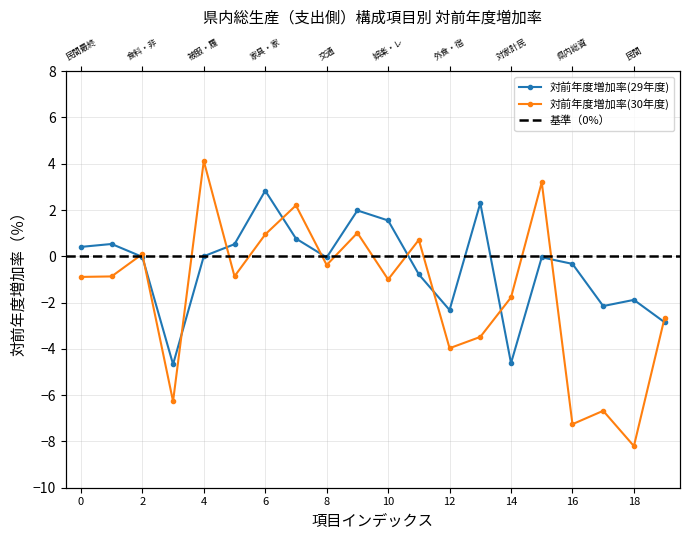

List the labels in order of 対前年度増加率(29年度) value, largest first.

家具・家庭用機器・家事サービス, その他, 通信, 娯楽・レジャー・文化, 保健・医療, 家計最終消費支出, 住居・電気・ガス・水道, 民間最終消費支出, 被服・履物, 食料・非アルコール飲料, 政府最終消費支出, 交通, 県内総資本形成, 教育, 民間, 総固定資本形成, 外食・宿泊, 公的, 対家計民間非営利団体, アルコール飲料・たばこ